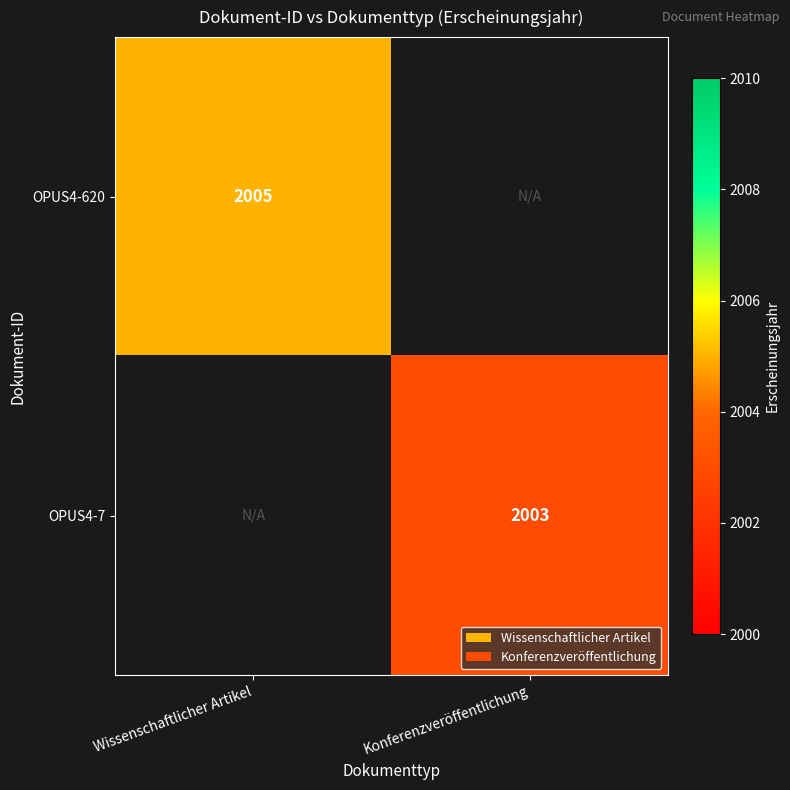

Which category has the lowest value across all series?

Konferenzveröffentlichung